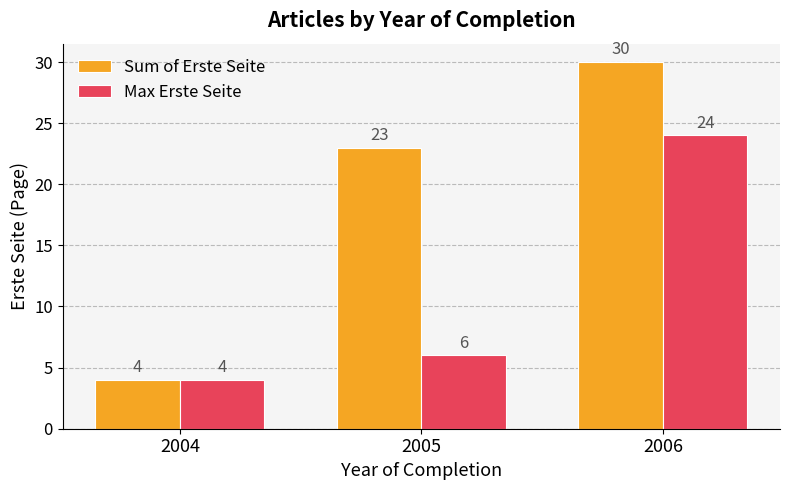

Reading right to left, list all the values displayed in this chart.

Sum of Erste Seite: 2006=30	2005=23	2004=4
Max Erste Seite: 2006=24	2005=6	2004=4